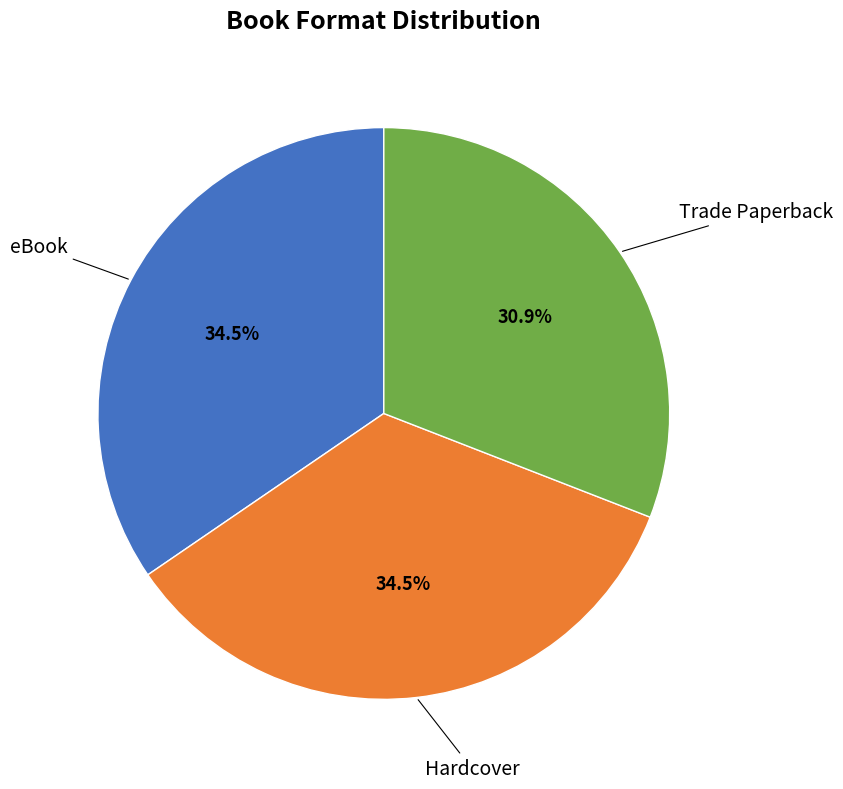

To the nearest percent, what is the average slice percentage?

33%